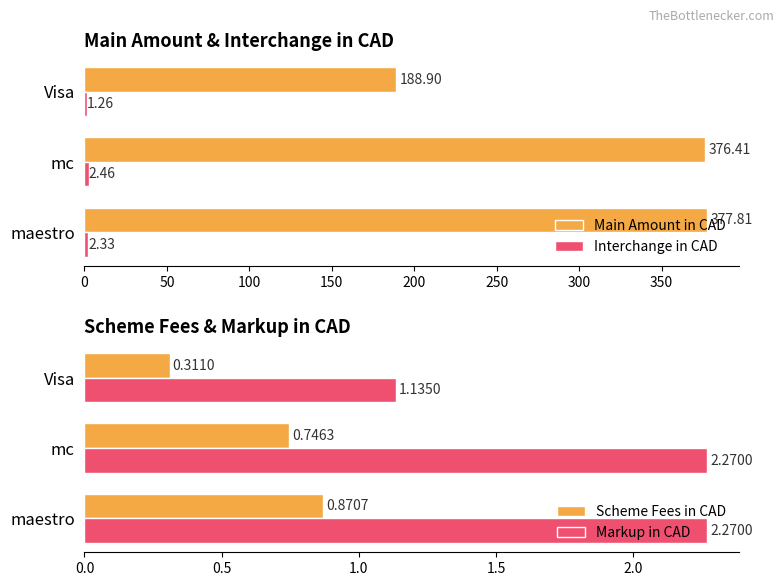

What is the value of the Scheme Fees in CAD bar at the 3rd from the left?

0.3